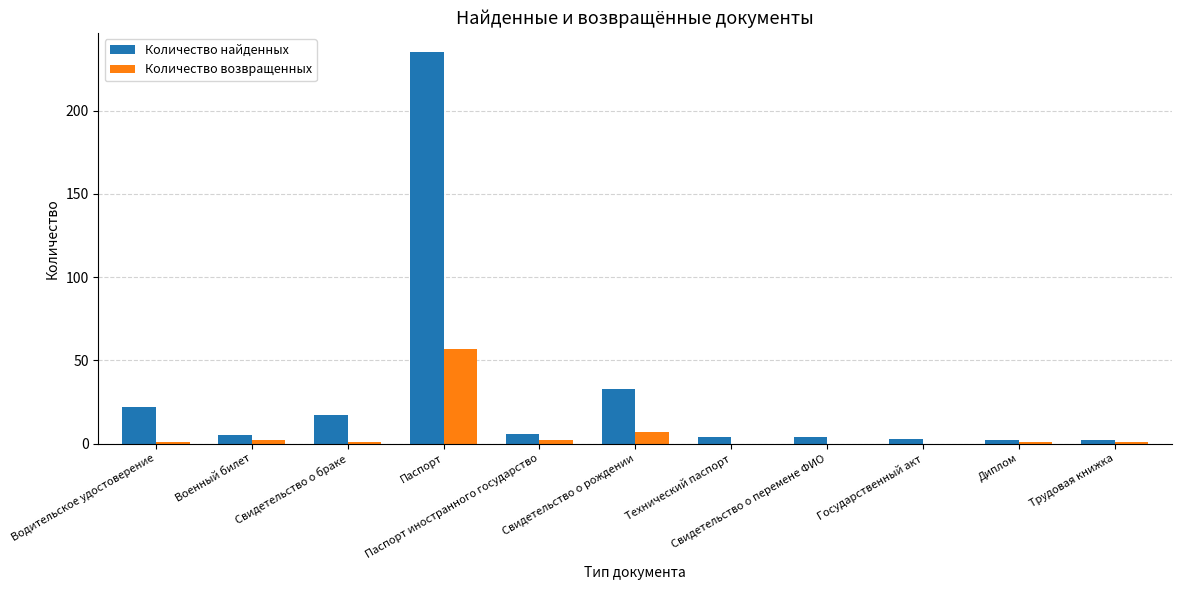

What is the sum of the Количество найденных values at Государственный акт and Водительское удостоверение?

25